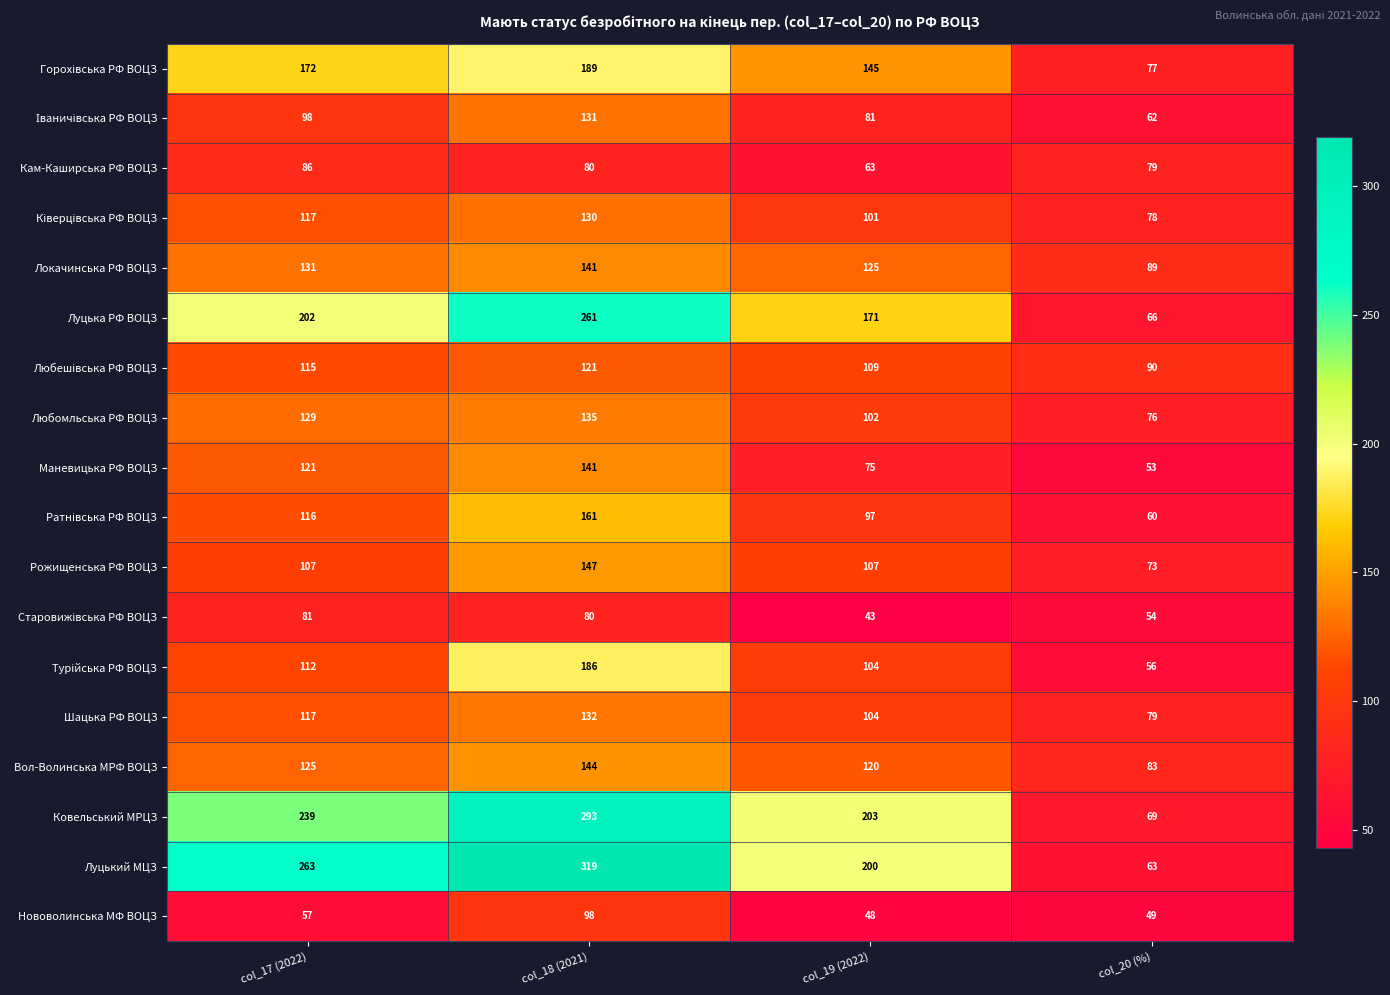

Is it true that Нововолинська МФ ВОЦЗ equals 33 at col_18 (2021)?

False